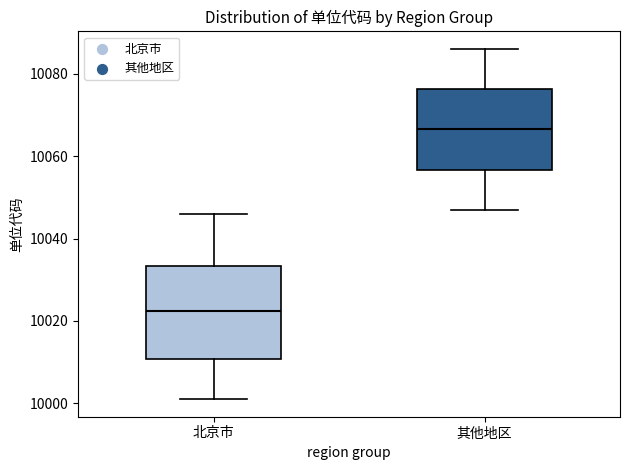

Where does the lower whisker of the box for 北京市 end on the y-axis? The values are not printed on the chart, so give them approximately, as read against the axis.

10002